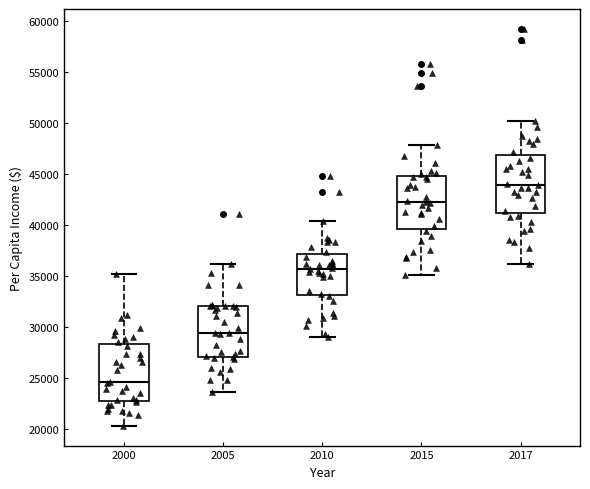

Reading left to right, read every box against the y-axis: the position of its median line, the range the box covers, and the ends of its whiskers. The values are not printed on the chart, so give them approximately, as read against the axis.

2000: median 24500, box 22500 to 28500, whiskers 20500 to 35000
2005: median 29500, box 27000 to 32000, whiskers 23500 to 36000
2010: median 35500, box 33000 to 37000, whiskers 29000 to 40500
2015: median 42500, box 39500 to 45000, whiskers 35000 to 48000
2017: median 44000, box 41000 to 47000, whiskers 36000 to 50000